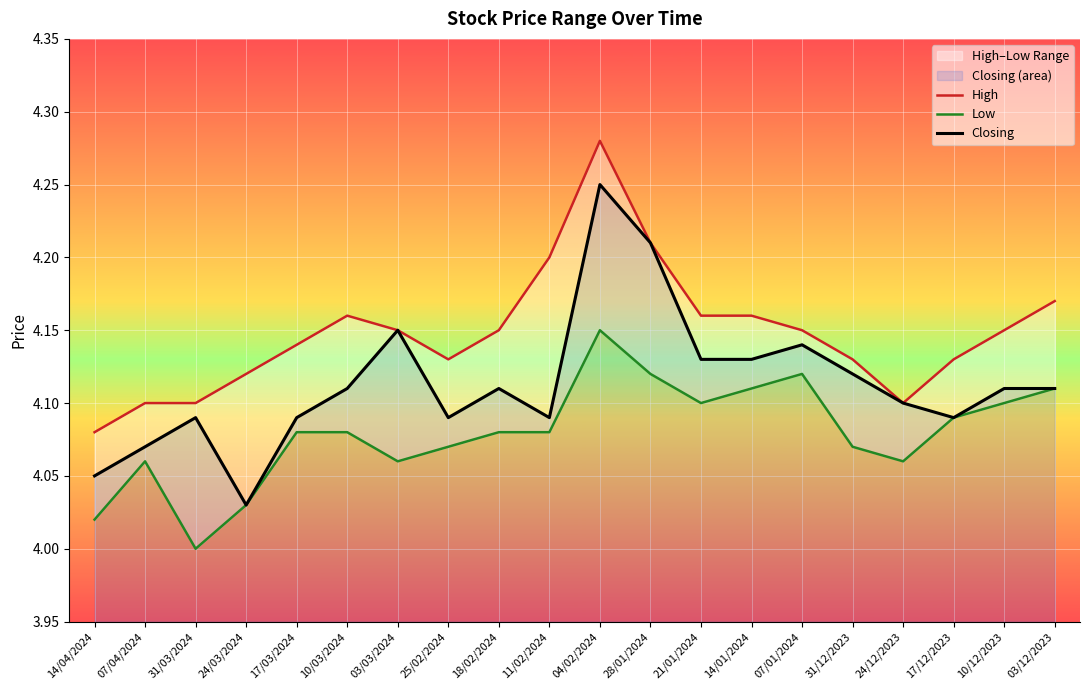

True or false: High and Closing cross at least once.

False